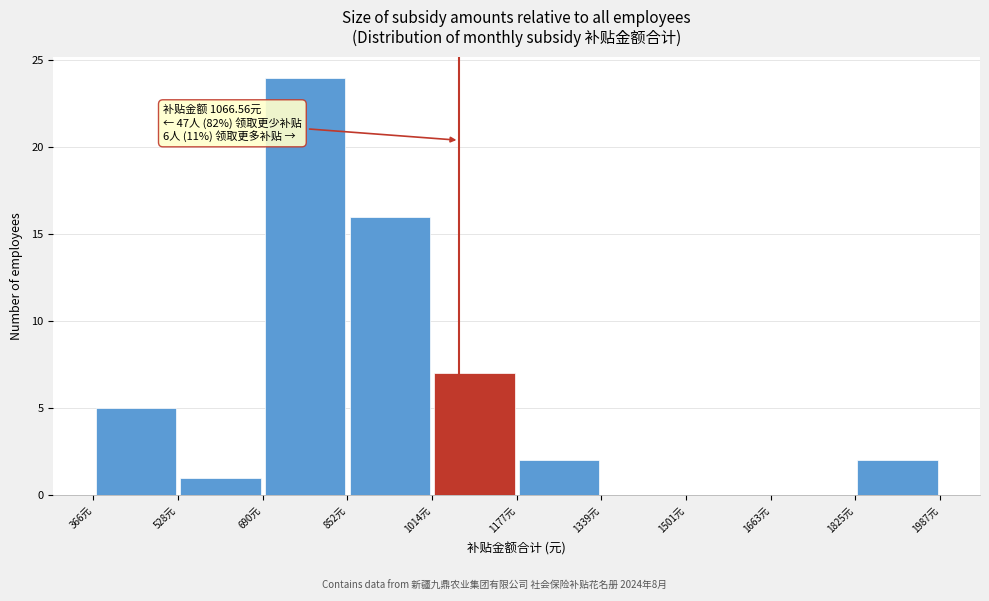

Over which range of the x-axis is the bar tallest?

700 to 860